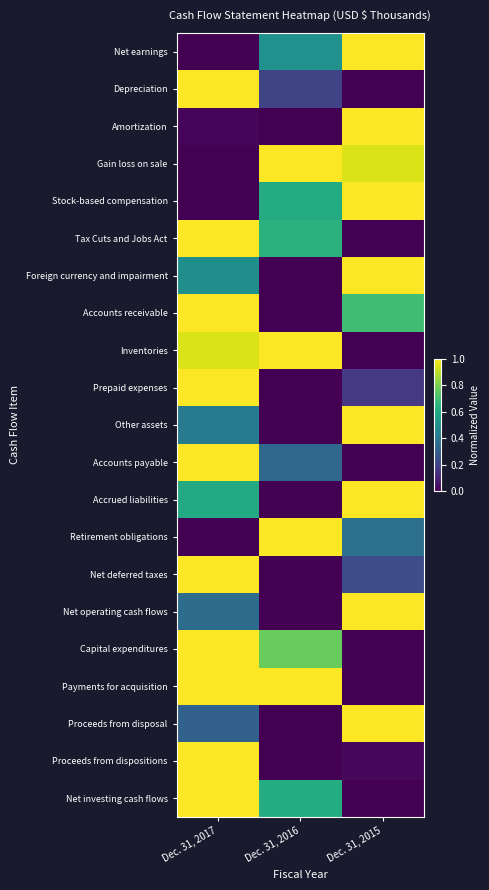

Reading left to right, extract all data points from this chart.

Net earnings: Dec. 31, 2017=0.0	Dec. 31, 2016=0.5	Dec. 31, 2015=1.0
Depreciation: Dec. 31, 2017=1.0	Dec. 31, 2016=0.2	Dec. 31, 2015=0.0
Amortization: Dec. 31, 2017=0.0	Dec. 31, 2016=0.0	Dec. 31, 2015=1.0
Gain loss on sale: Dec. 31, 2017=0.0	Dec. 31, 2016=1.0	Dec. 31, 2015=0.9
Stock-based compensation: Dec. 31, 2017=0.0	Dec. 31, 2016=0.6	Dec. 31, 2015=1.0
Tax Cuts and Jobs Act: Dec. 31, 2017=1.0	Dec. 31, 2016=0.6	Dec. 31, 2015=0.0
Foreign currency and impairment: Dec. 31, 2017=0.5	Dec. 31, 2016=0.0	Dec. 31, 2015=1.0
Accounts receivable: Dec. 31, 2017=1.0	Dec. 31, 2016=0.0	Dec. 31, 2015=0.7
Inventories: Dec. 31, 2017=0.9	Dec. 31, 2016=1.0	Dec. 31, 2015=0.0
Prepaid expenses: Dec. 31, 2017=1.0	Dec. 31, 2016=0.0	Dec. 31, 2015=0.2
Other assets: Dec. 31, 2017=0.4	Dec. 31, 2016=0.0	Dec. 31, 2015=1.0
Accounts payable: Dec. 31, 2017=1.0	Dec. 31, 2016=0.3	Dec. 31, 2015=0.0
Accrued liabilities: Dec. 31, 2017=0.6	Dec. 31, 2016=0.0	Dec. 31, 2015=1.0
Retirement obligations: Dec. 31, 2017=0.0	Dec. 31, 2016=1.0	Dec. 31, 2015=0.4
Net deferred taxes: Dec. 31, 2017=1.0	Dec. 31, 2016=0.0	Dec. 31, 2015=0.2
Net operating cash flows: Dec. 31, 2017=0.4	Dec. 31, 2016=0.0	Dec. 31, 2015=1.0
Capital expenditures: Dec. 31, 2017=1.0	Dec. 31, 2016=0.8	Dec. 31, 2015=0.0
Payments for acquisition: Dec. 31, 2017=1.0	Dec. 31, 2016=1.0	Dec. 31, 2015=0.0
Proceeds from disposal: Dec. 31, 2017=0.3	Dec. 31, 2016=0.0	Dec. 31, 2015=1.0
Proceeds from dispositions: Dec. 31, 2017=1.0	Dec. 31, 2016=0.0	Dec. 31, 2015=0.0
Net investing cash flows: Dec. 31, 2017=1.0	Dec. 31, 2016=0.6	Dec. 31, 2015=0.0